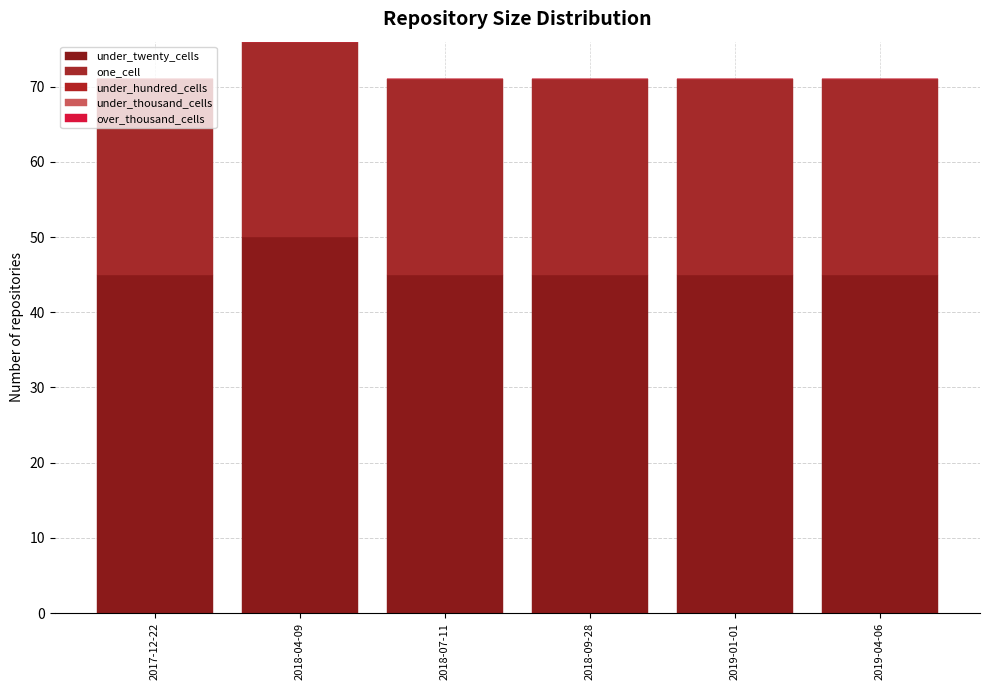

Which series changed the most between 2017-12-22 and 2018-09-28?

under_twenty_cells